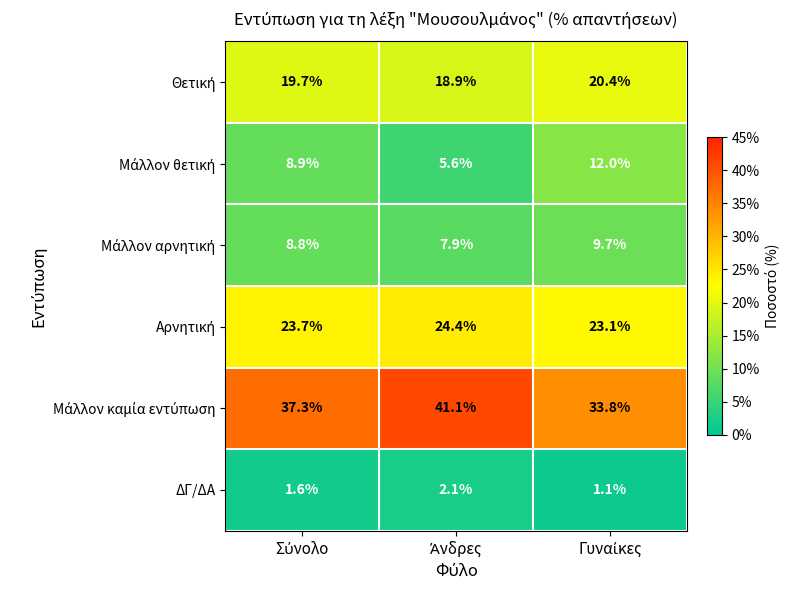

What is the maximum value shown in the chart?

41.1